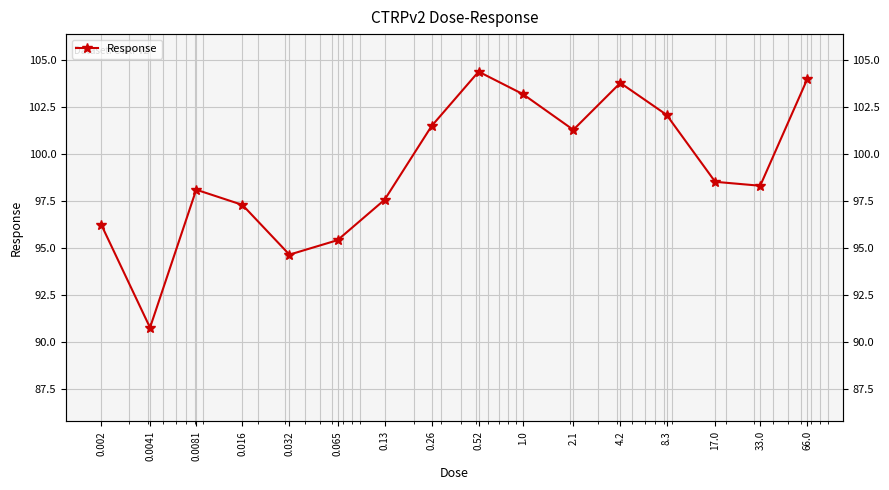

Which has a higher value, 0.016 or 33.0?

33.0